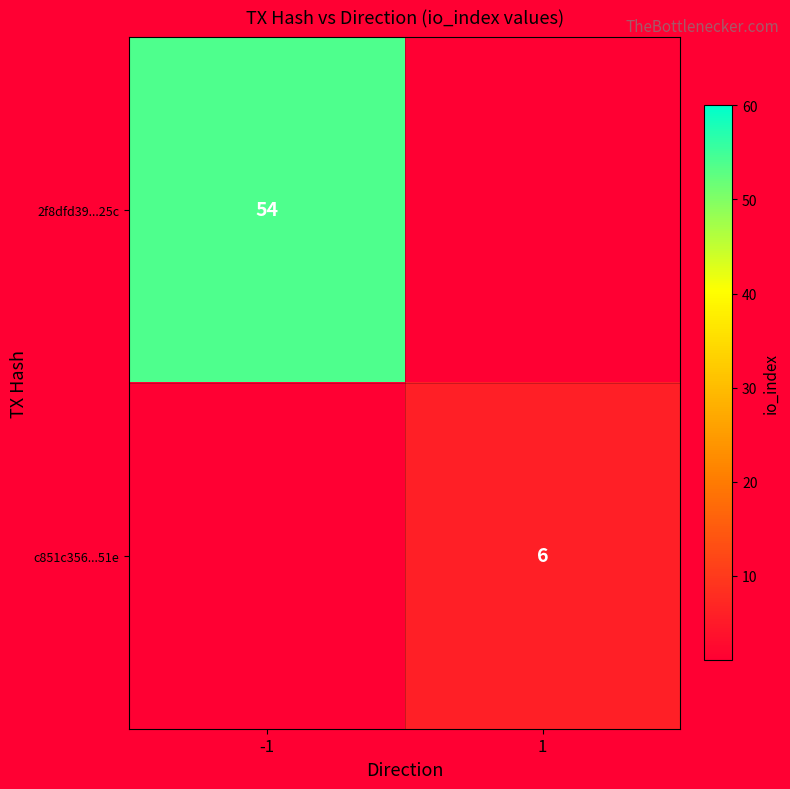

Is it true that c851c356...51e equals 6 at 1?

True